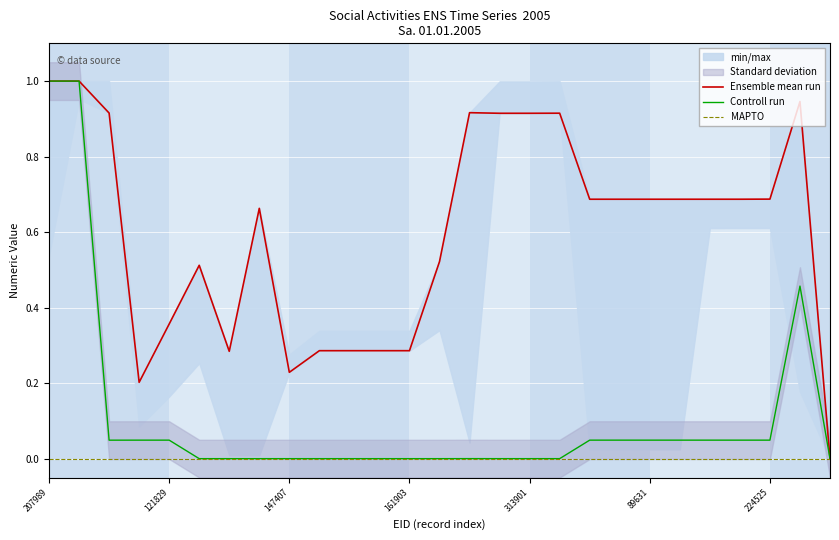

True or false: Controll run has more than 1 interior local peaks.

True